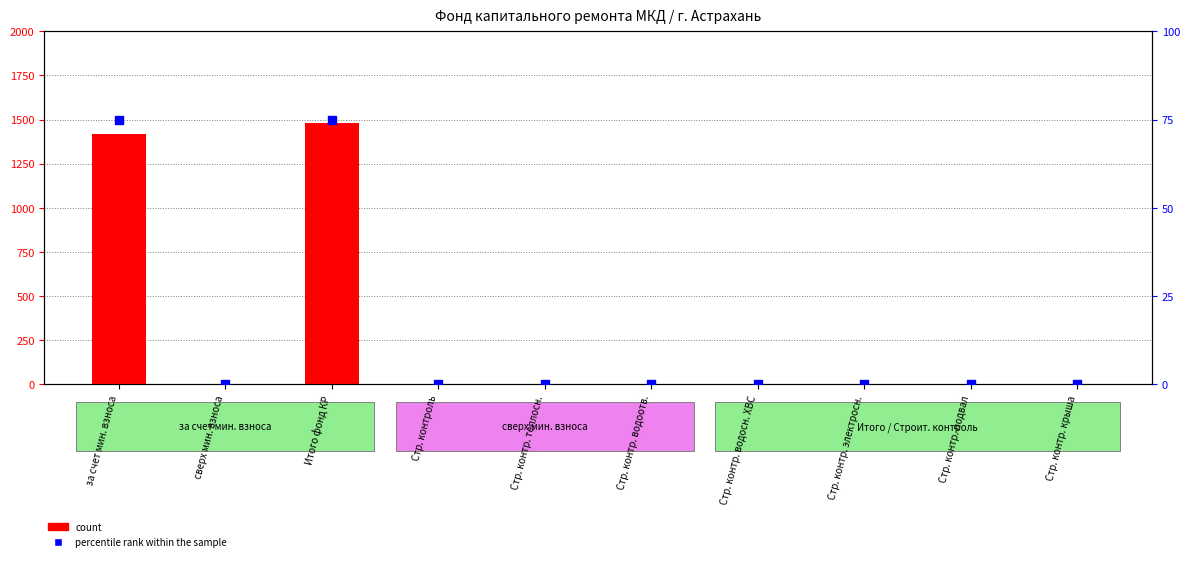

What are all the series names shown in the legend?

count, percentile rank within the sample